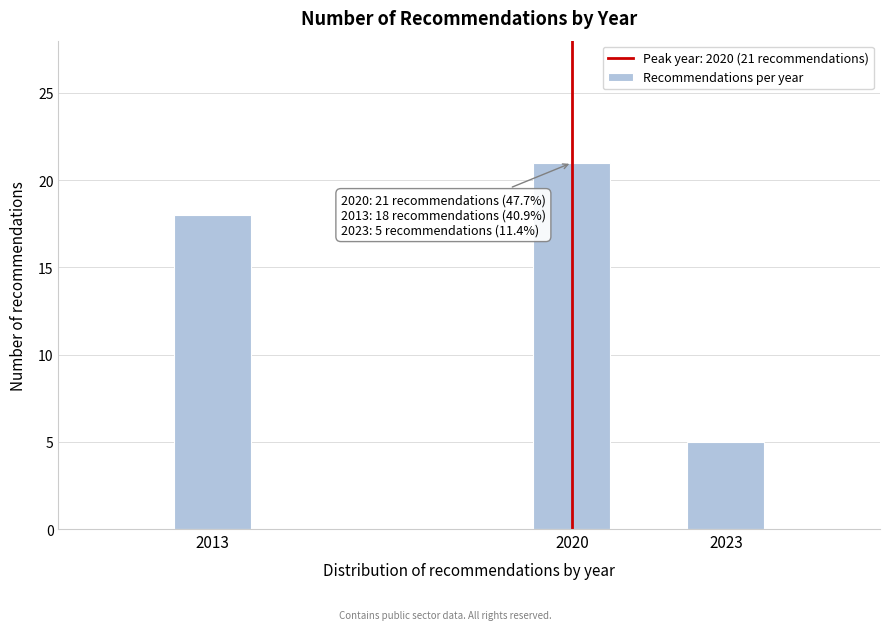

Reading right to left, transcribe all the data shown in this chart.

5	21	18